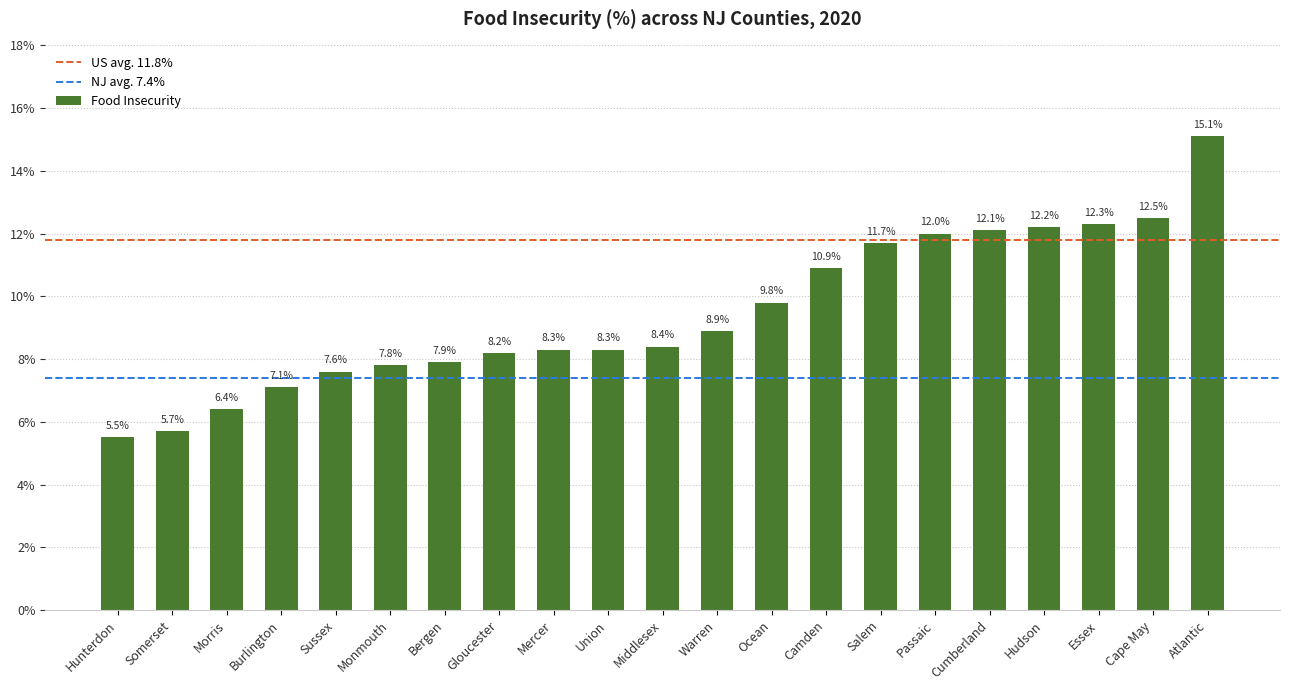

Does the chart contain stacked bars?

No